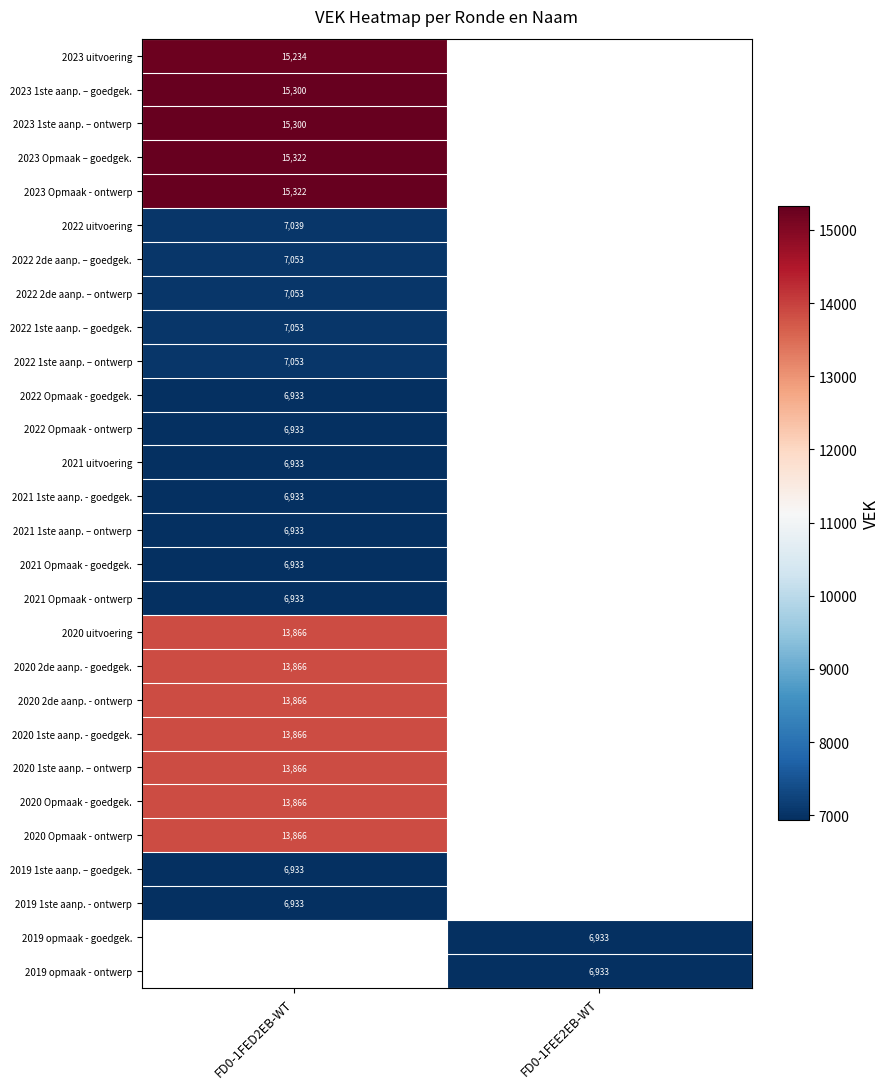

How many series are shown in this chart?

28